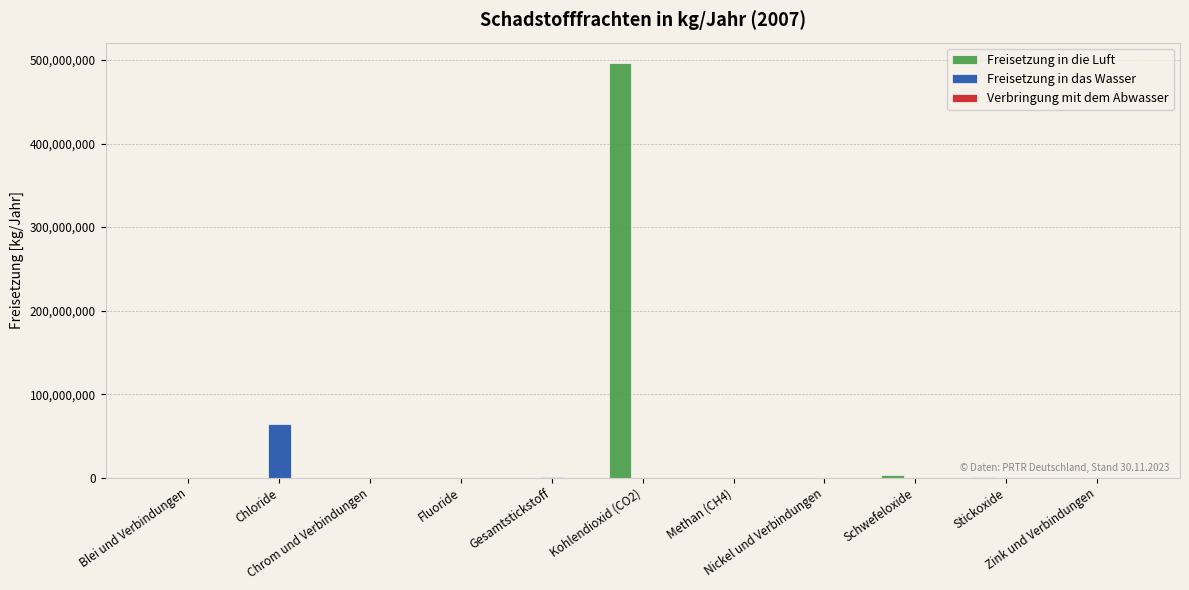

The Freisetzung in die Luft series shows 339111744 at Blei und Verbindungen. True or false?

False